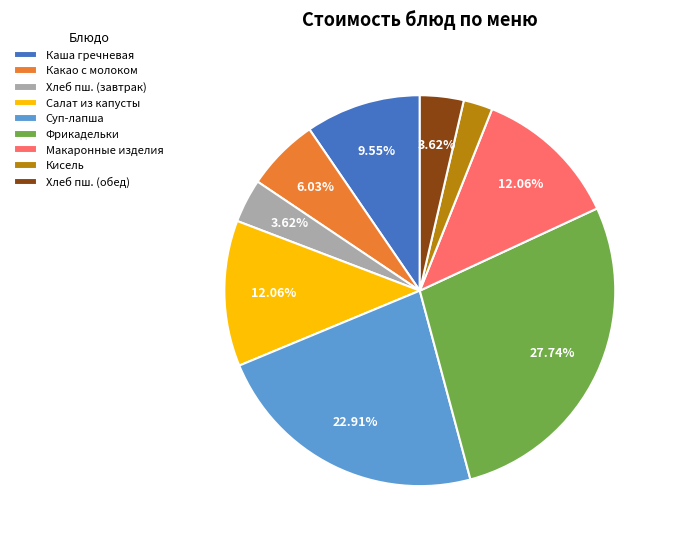

Count the number of slices in the pie.

9